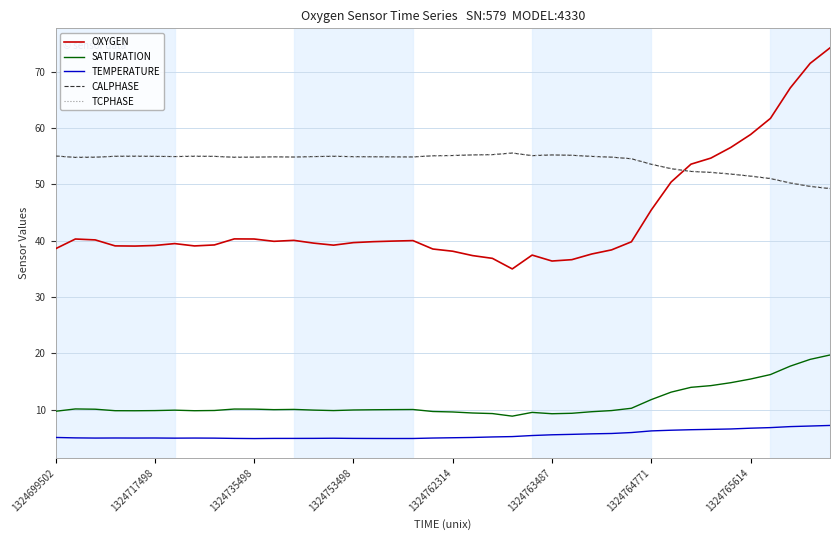

True or false: TEMPERATURE and SATURATION cross at least once.

False